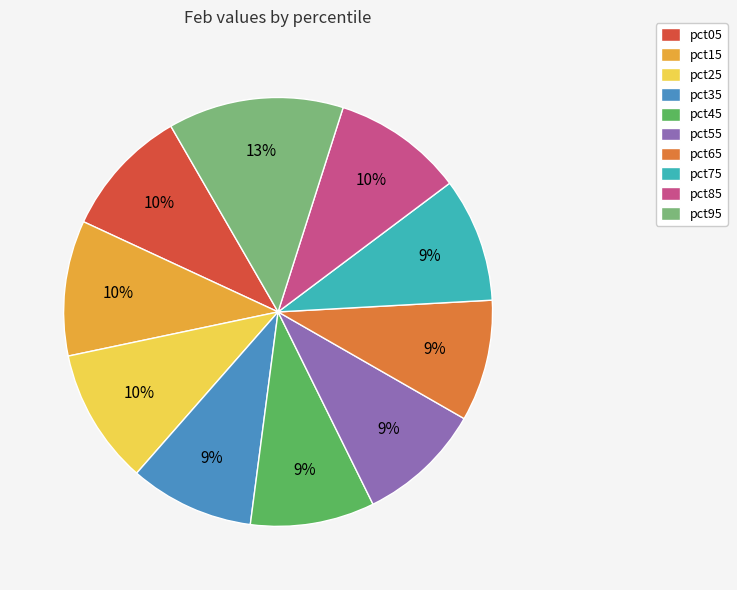

Which category has the biggest portion of the pie?

pct95